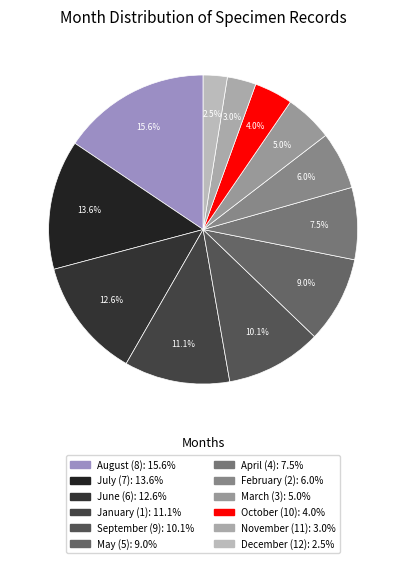

To the nearest percent, what is the difference between the largest and smallest slice percentages?

13%